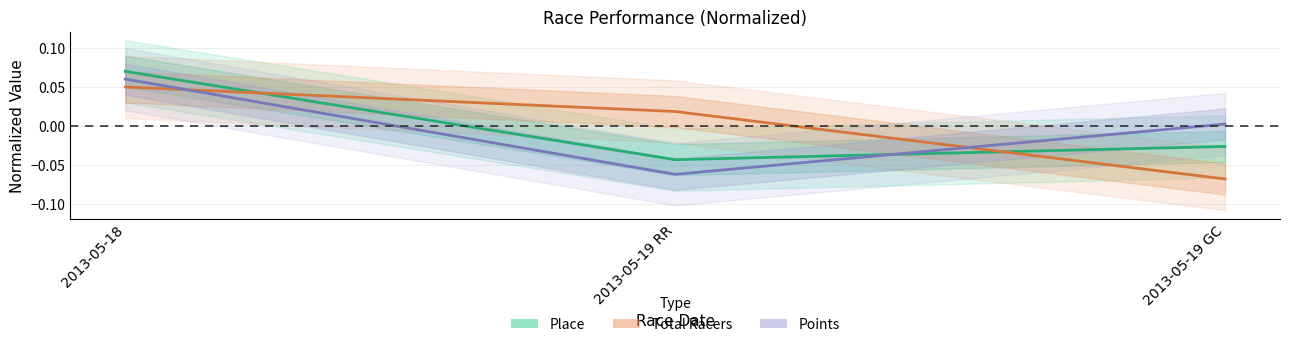

How many lines are shown in the chart?

3